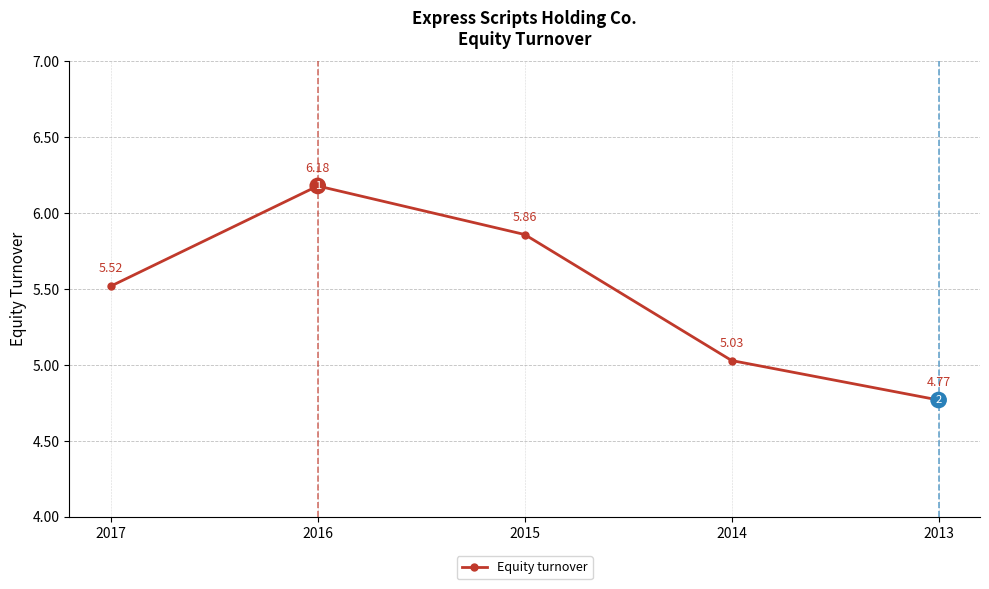

How many values are below 5?

1